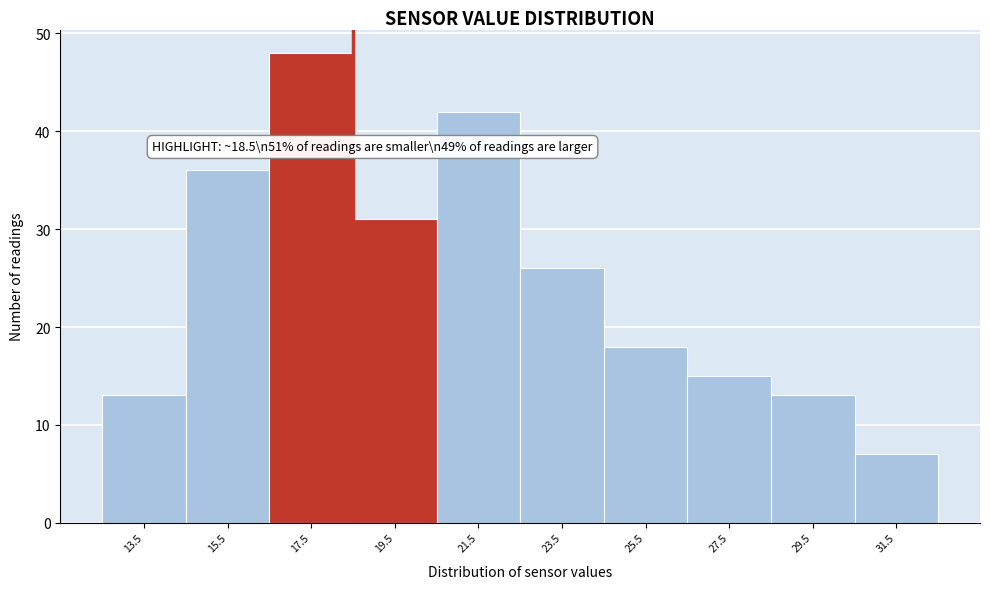

Which range on the x-axis has the tallest bar?

16.5 to 18.5